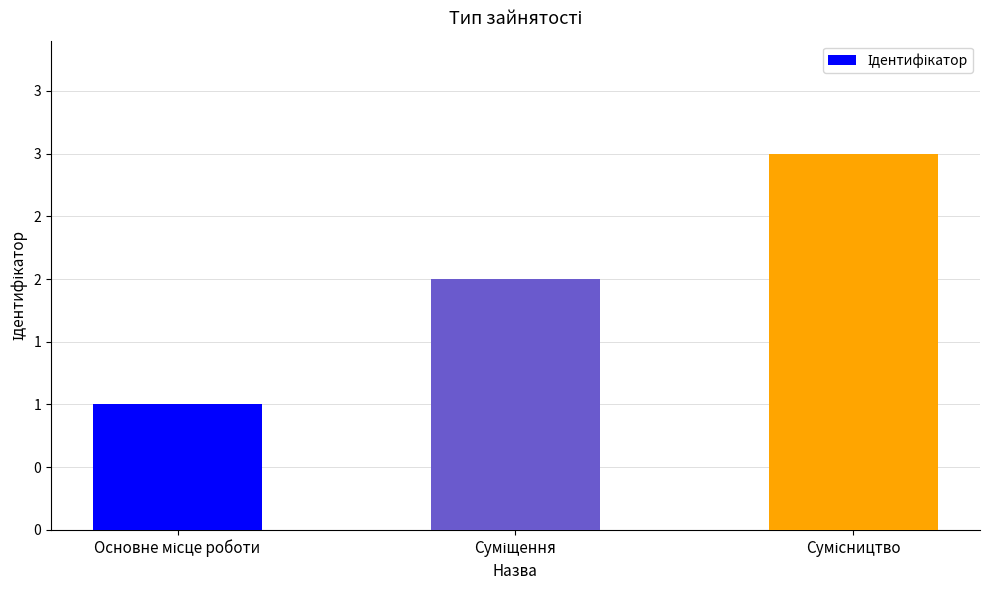

Reading right to left, list all the values displayed in this chart.

Сумісництво=3	Суміщення=2	Основне місце роботи=1